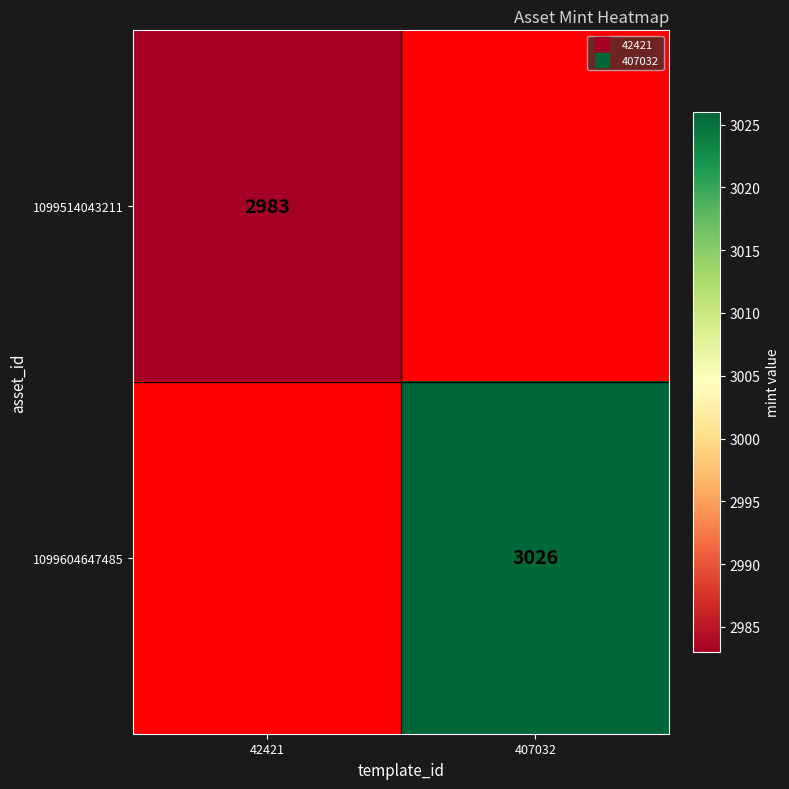

At how many categories does at least one series exceed 727?

2